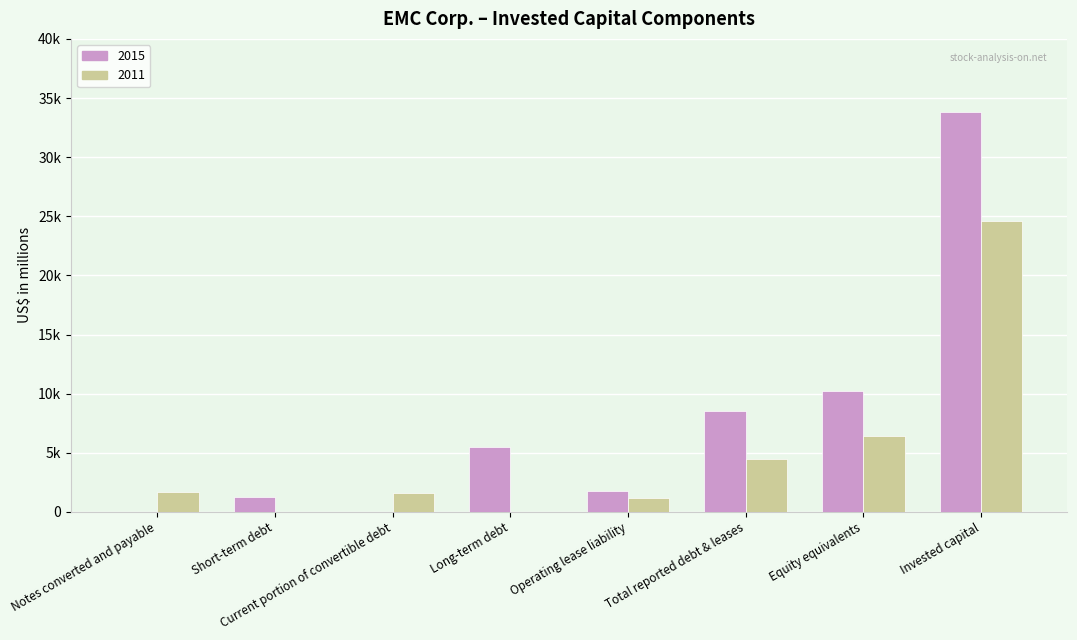

Does the chart contain stacked bars?

No